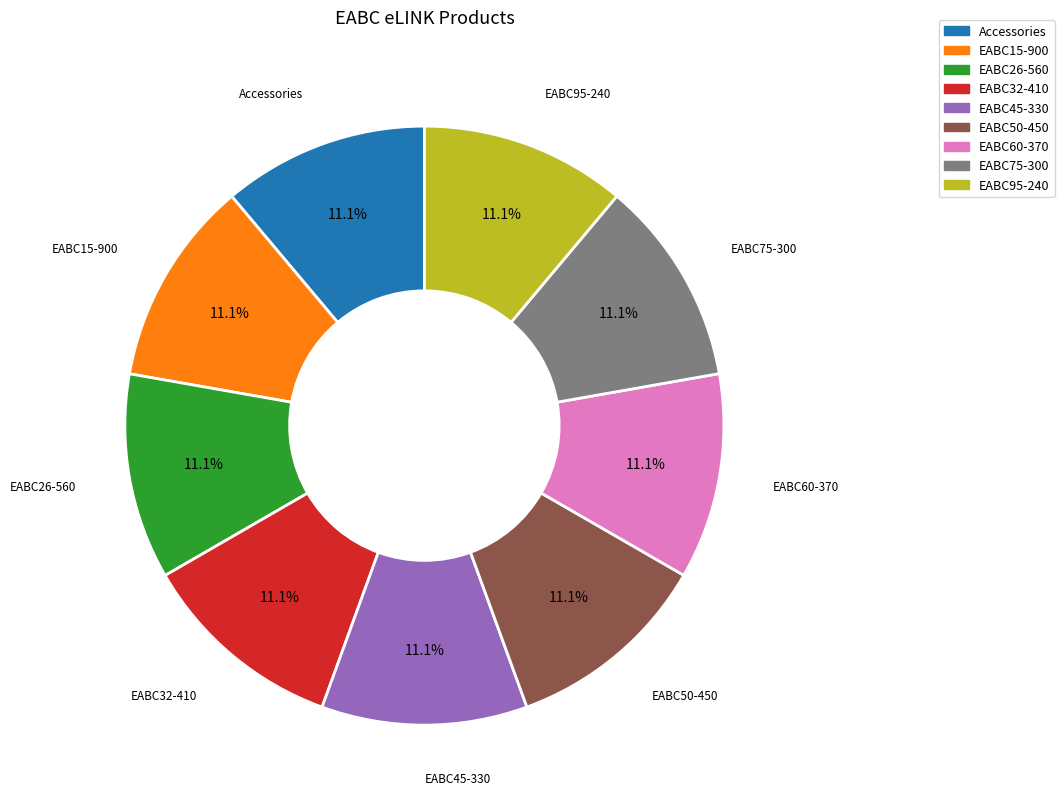

Approximately how many times larger is the value at EABC45-330 compared to Accessories?

1.0